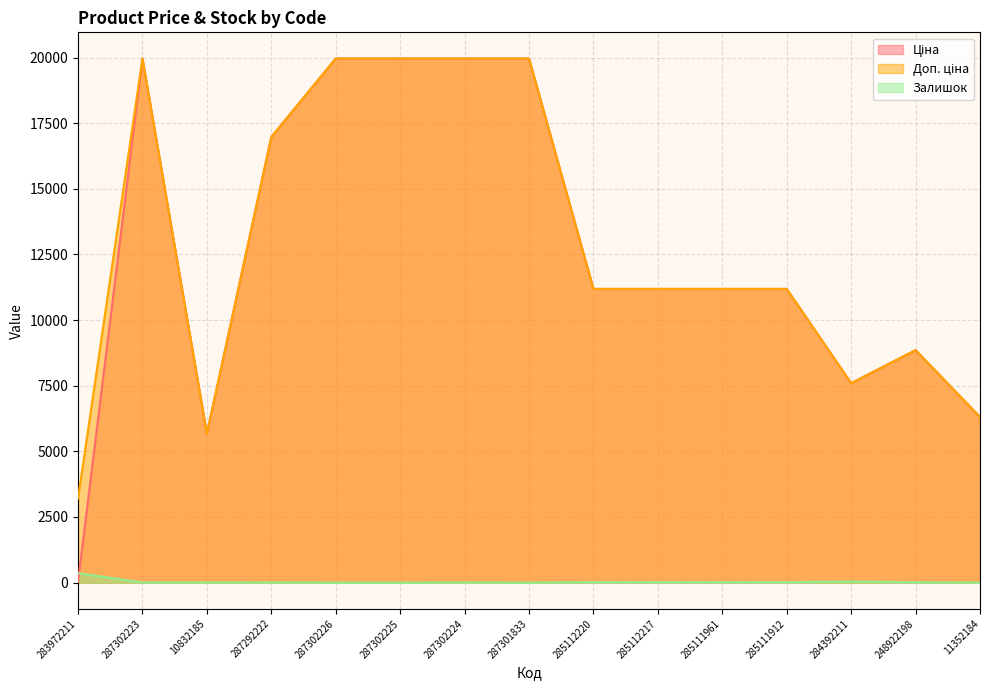

What position from the right is 285112217?

6